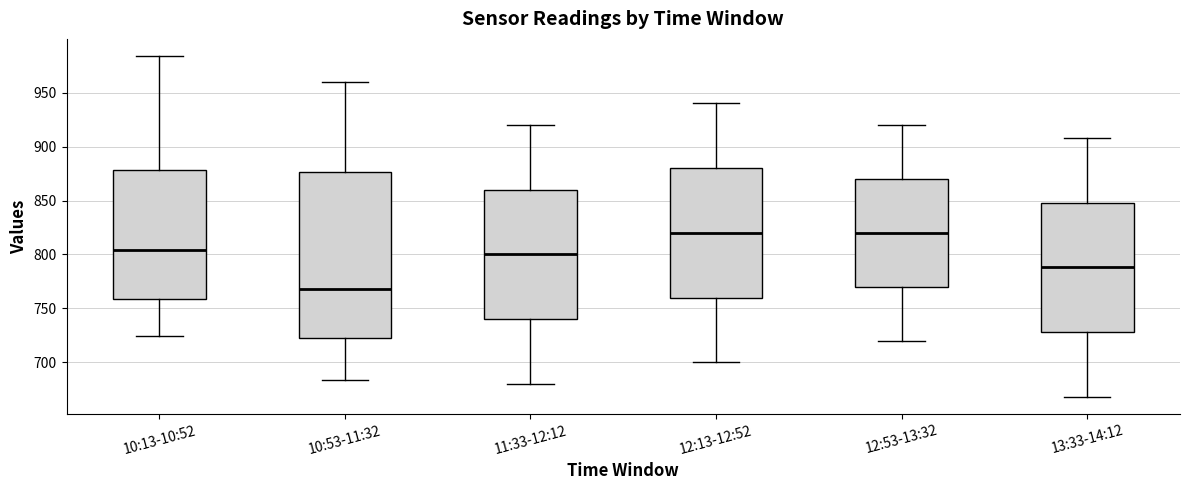

Reading left to right, read every box against the y-axis: the position of its median line, the range the box covers, and the ends of its whiskers. The values are not printed on the chart, so give them approximately, as read against the axis.

10:13-10:52: median 805, box 760 to 880, whiskers 725 to 985
10:53-11:32: median 770, box 725 to 875, whiskers 685 to 960
11:33-12:12: median 800, box 740 to 860, whiskers 680 to 920
12:13-12:52: median 820, box 760 to 880, whiskers 700 to 940
12:53-13:32: median 820, box 770 to 870, whiskers 720 to 920
13:33-14:12: median 790, box 730 to 850, whiskers 670 to 910